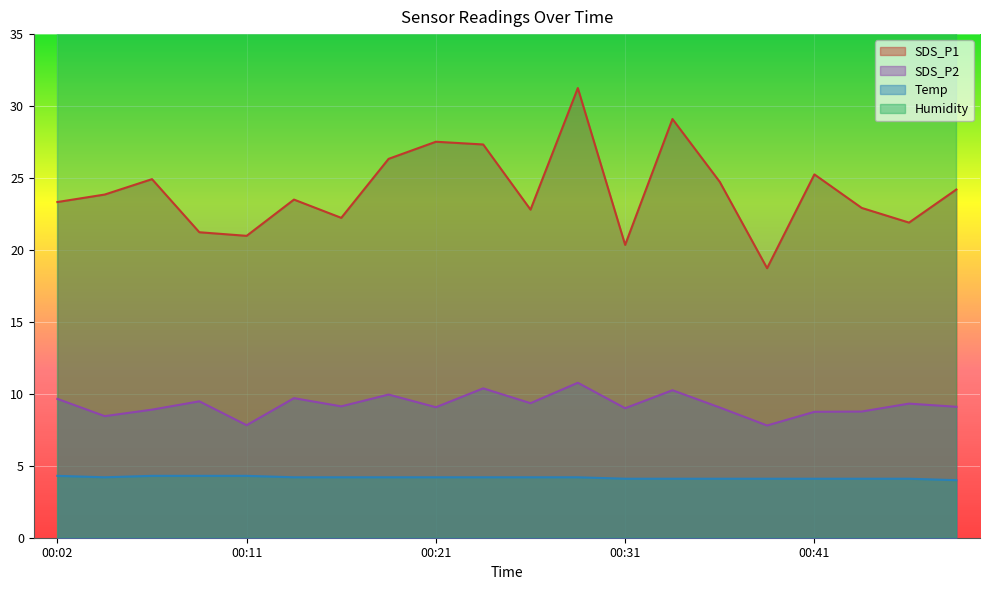

At which label does SDS_P2 first exceed 9?

00:02